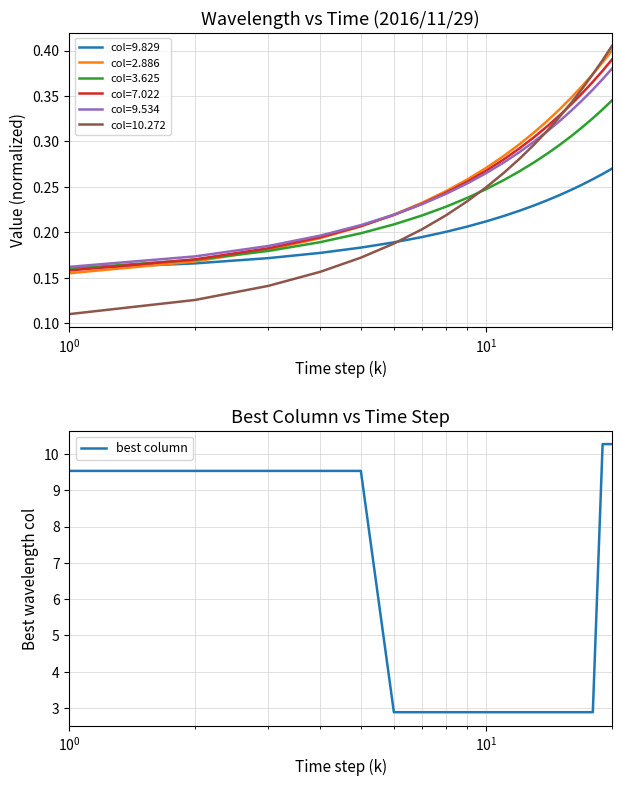

What is the lowest value of the best column series?

2.9